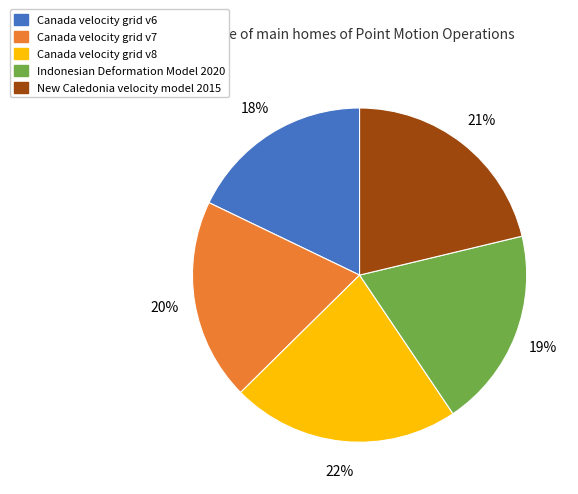

Between Indonesian Deformation Model 2020 and New Caledonia velocity model 2015, which is larger?

New Caledonia velocity model 2015